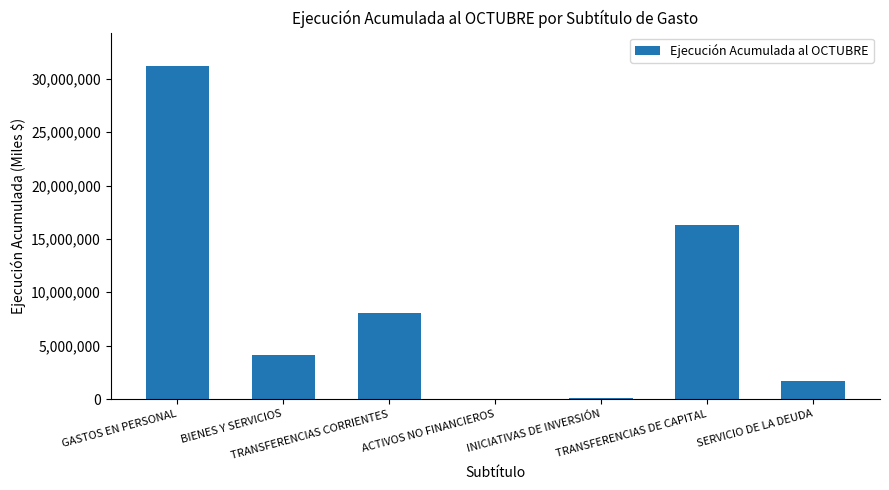

What is the greatest value displayed?

31203634